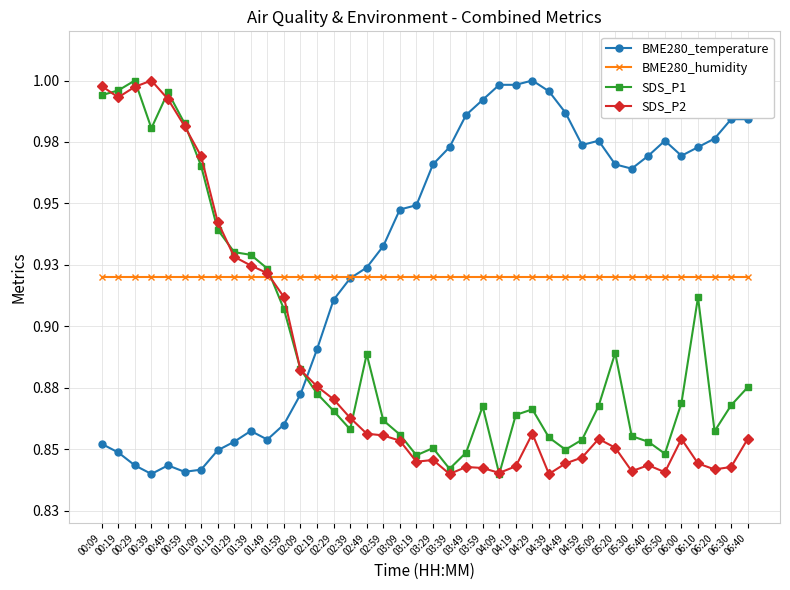

What are all the series names shown in the legend?

BME280_temperature, BME280_humidity, SDS_P1, SDS_P2